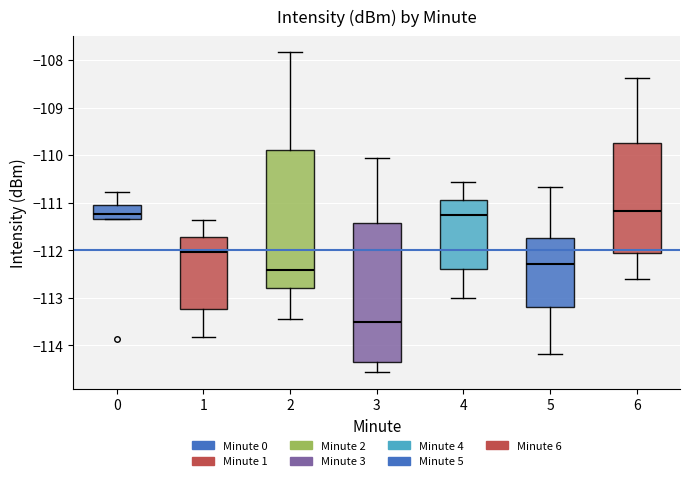

Reading left to right, read every box against the y-axis: the position of its median line, the range the box covers, and the ends of its whiskers. The values are not printed on the chart, so give them approximately, as read against the axis.

0: median -111.2, box -111.3 to -111.0, whiskers -111.3 to -110.8
1: median -112.0, box -113.2 to -111.7, whiskers -113.8 to -111.4
2: median -112.4, box -112.8 to -109.9, whiskers -113.4 to -107.8
3: median -113.5, box -114.3 to -111.4, whiskers -114.6 to -110.1
4: median -111.3, box -112.4 to -110.9, whiskers -113.0 to -110.6
5: median -112.3, box -113.2 to -111.7, whiskers -114.2 to -110.7
6: median -111.2, box -112.1 to -109.8, whiskers -112.6 to -108.4